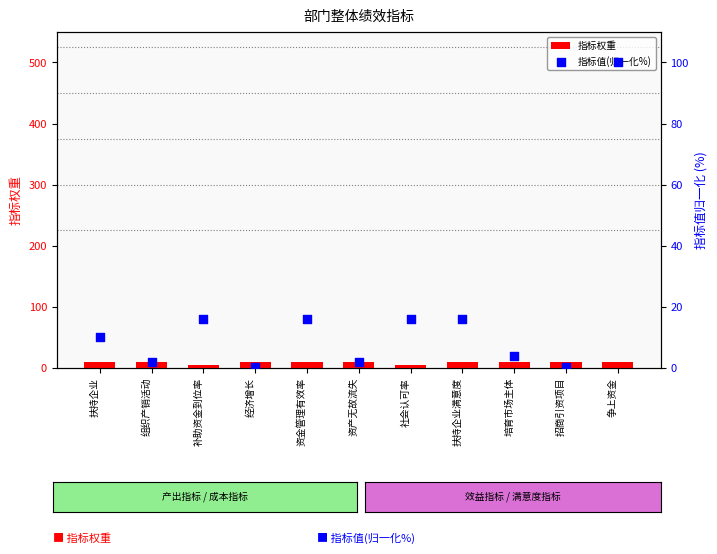

What is the total value across all series at 扶持企业满意度?

26.0